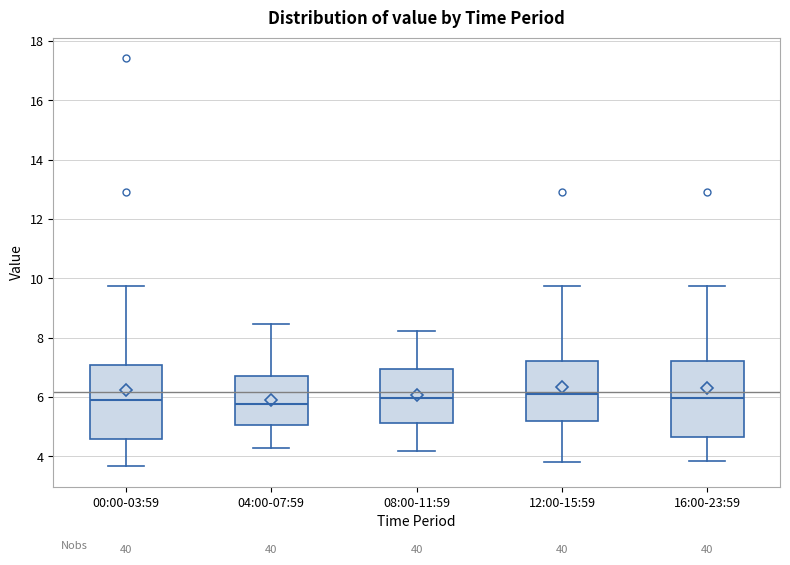

Reading left to right, read every box against the y-axis: the position of its median line, the range the box covers, and the ends of its whiskers. The values are not printed on the chart, so give them approximately, as read against the axis.

00:00-03:59: median 5.8, box 4.6 to 7.0, whiskers 3.6 to 9.8
04:00-07:59: median 5.8, box 5.0 to 6.8, whiskers 4.4 to 8.4
08:00-11:59: median 6.0, box 5.2 to 7.0, whiskers 4.2 to 8.2
12:00-15:59: median 6.2, box 5.2 to 7.2, whiskers 3.8 to 9.8
16:00-23:59: median 6.0, box 4.6 to 7.2, whiskers 3.8 to 9.8